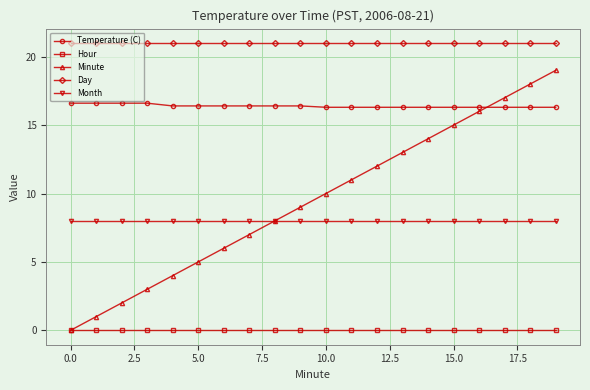

Which series has the largest range (max minus min)?

Minute